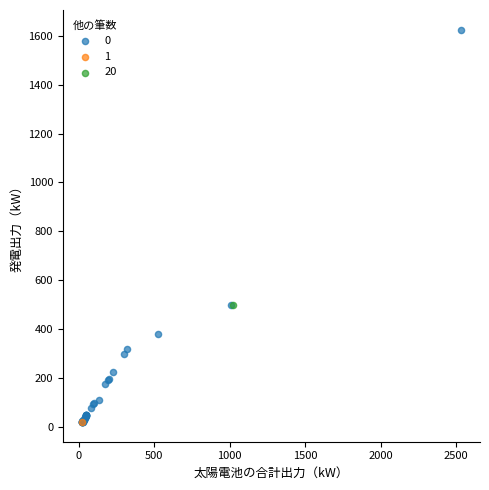

What are all the series names shown in the legend?

0, 1, 20